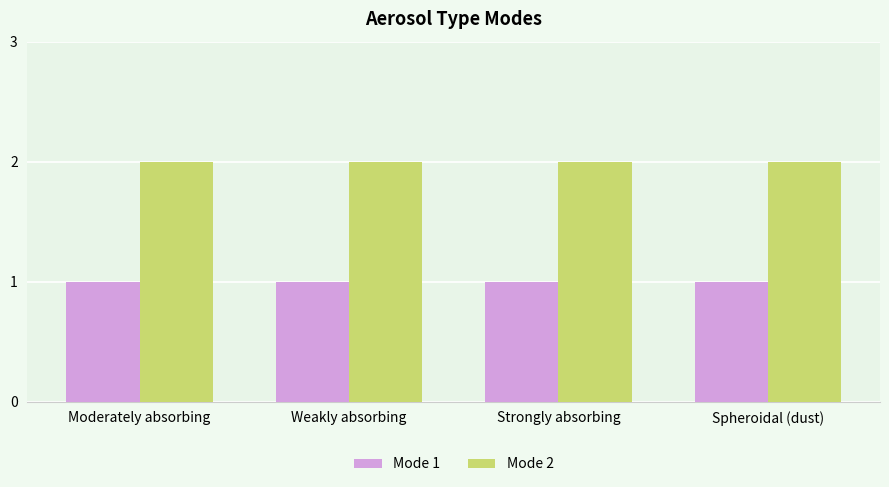

What is the label of the 3rd bar from the left?

Strongly absorbing